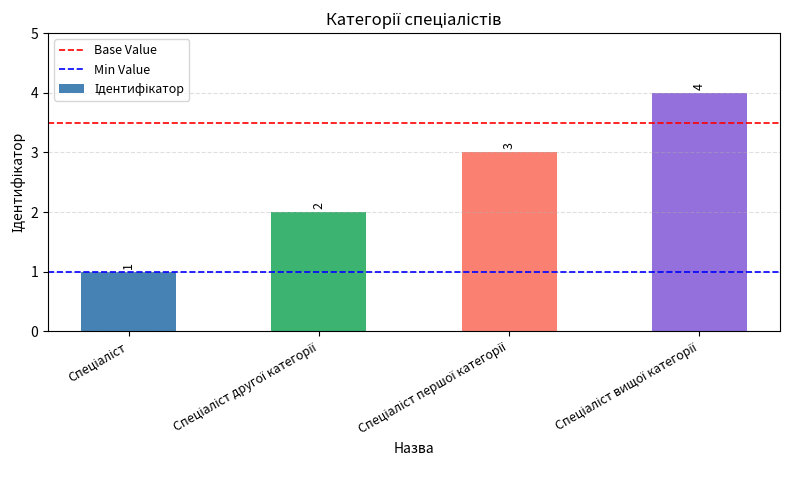

What is the value of the 2nd bar from the left?

2